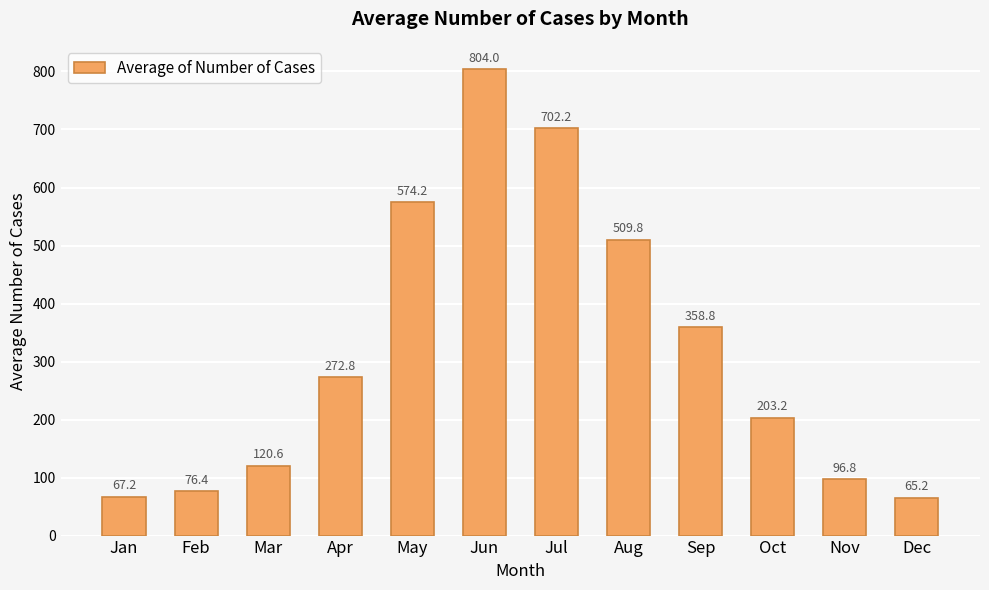

Are the bars grouped side by side (vs. stacked)?

No